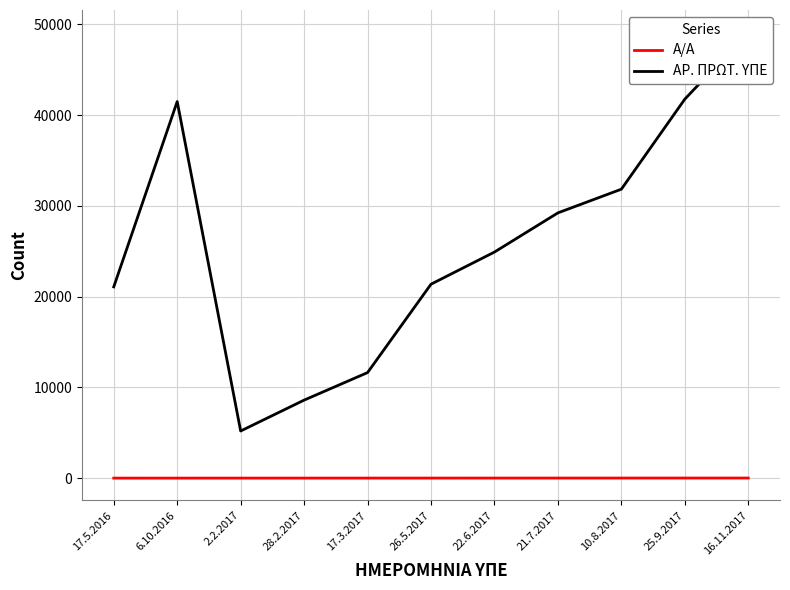

What position from the right is 22.6.2017?

5